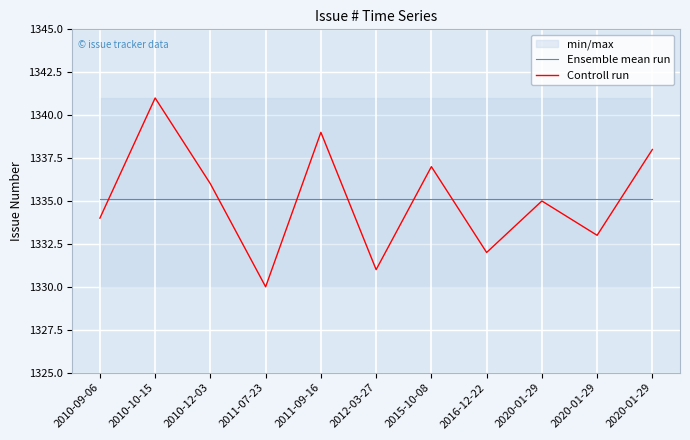

What is the difference between the highest and lowest values at 2012-03-27?

4.1